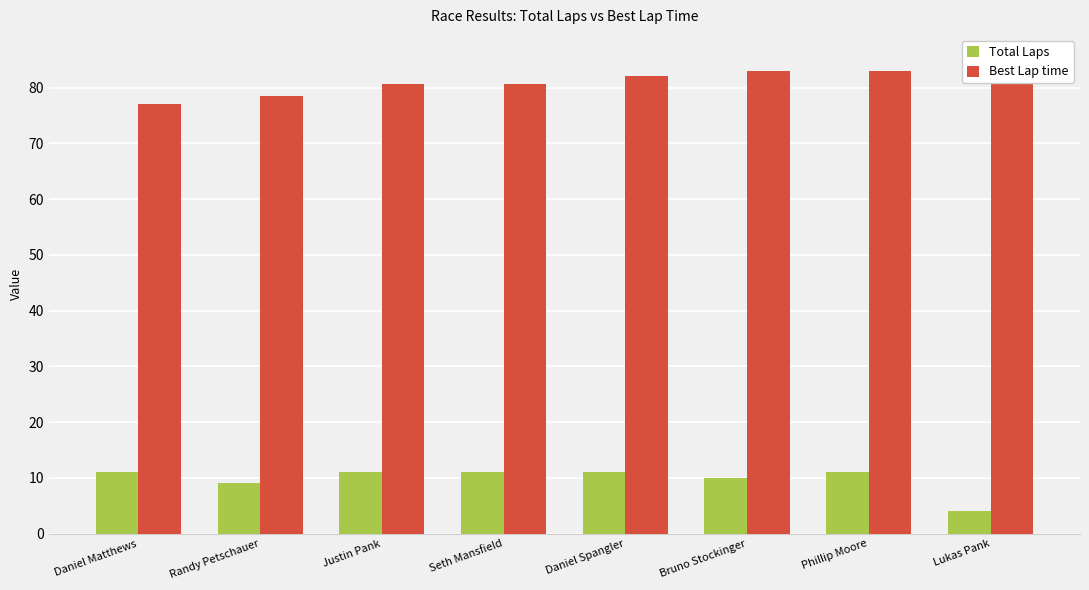

How many distinct data groups are displayed?

2